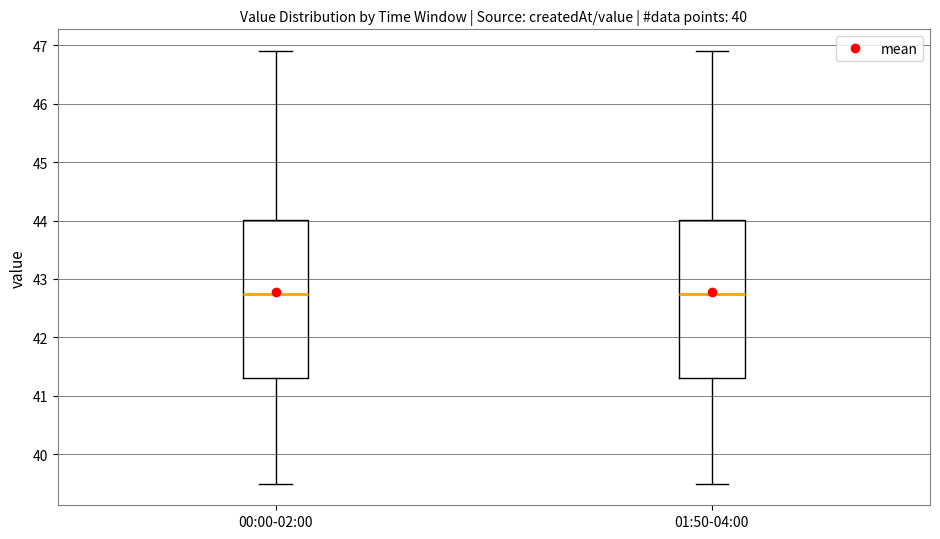

Reading left to right, transcribe this box plot: for each box, give where its median line is, the range the box spans, and where its two whiskers end, as read against the y-axis. The values are not printed on the chart, so give them approximately, as read against the axis.

00:00-02:00: median 42.8, box 41.3 to 44.0, whiskers 39.5 to 46.9
01:50-04:00: median 42.8, box 41.3 to 44.0, whiskers 39.5 to 46.9